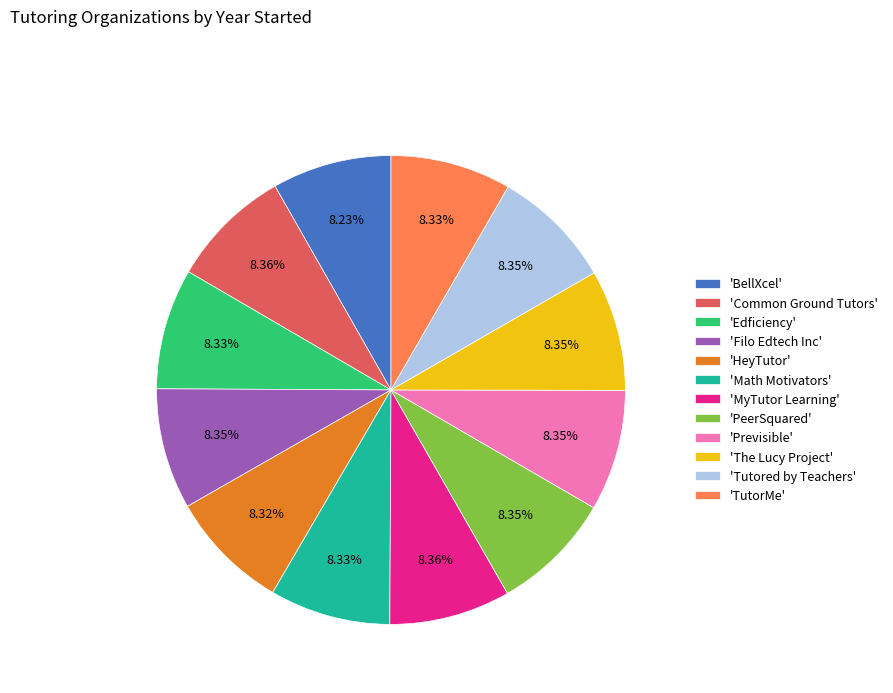

What is the ratio of the value at 'Common Ground Tutors' to the value at 'Tutored by Teachers'?

1.0